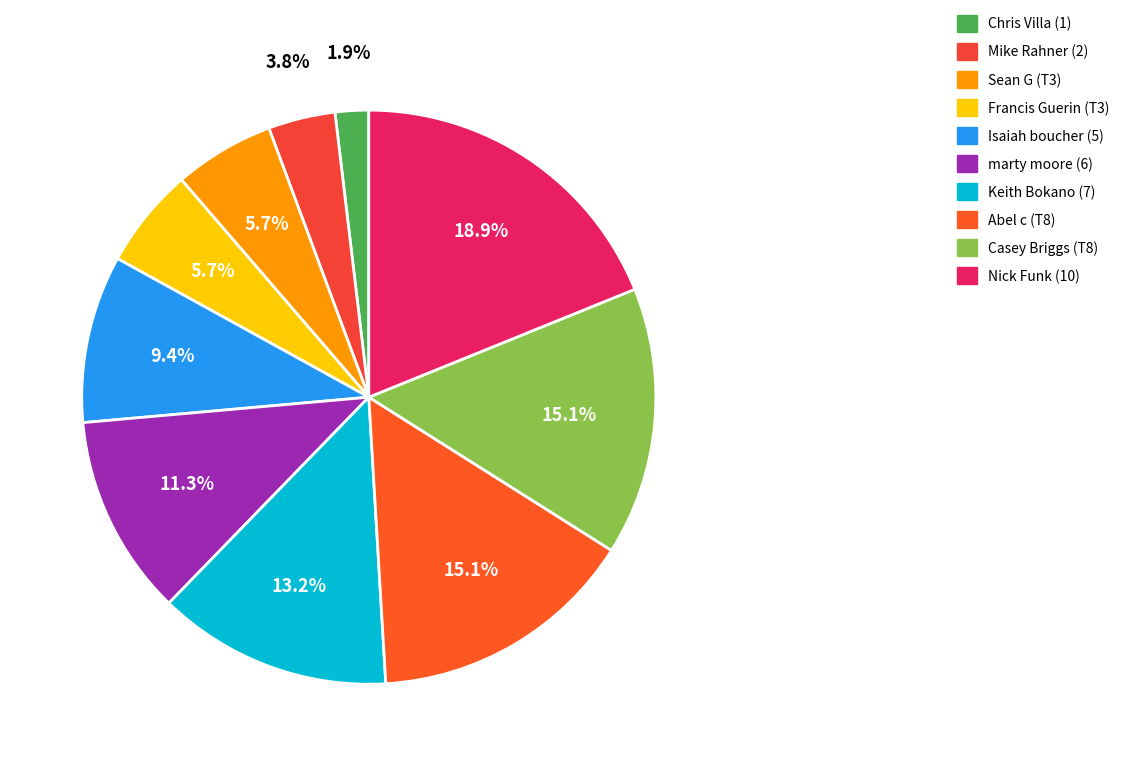

What percentage is the marty moore (6) slice, to the nearest percent?

11%